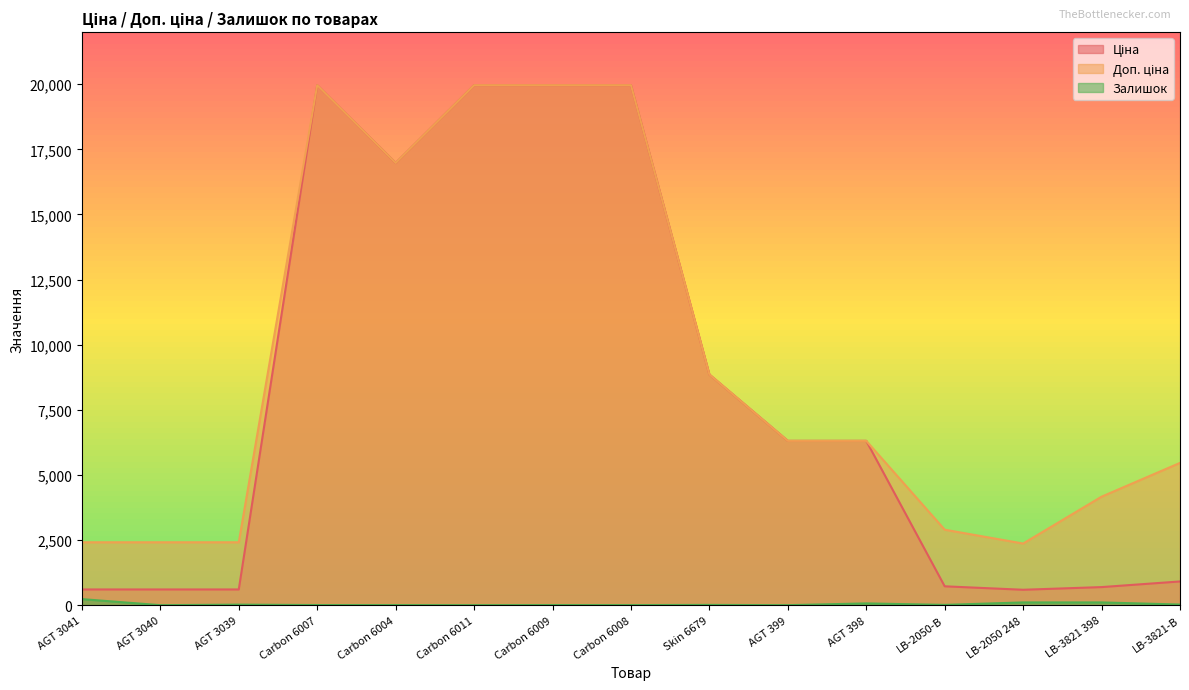

What is the label of the 6th point from the left?

Carbon 6011